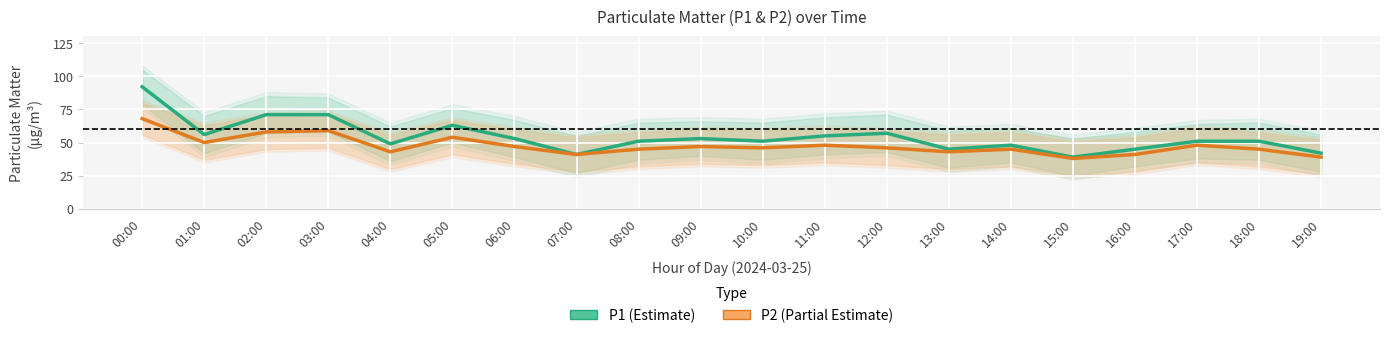

What are all the series names shown in the legend?

P1 (Estimate), P2 (Partial Estimate)